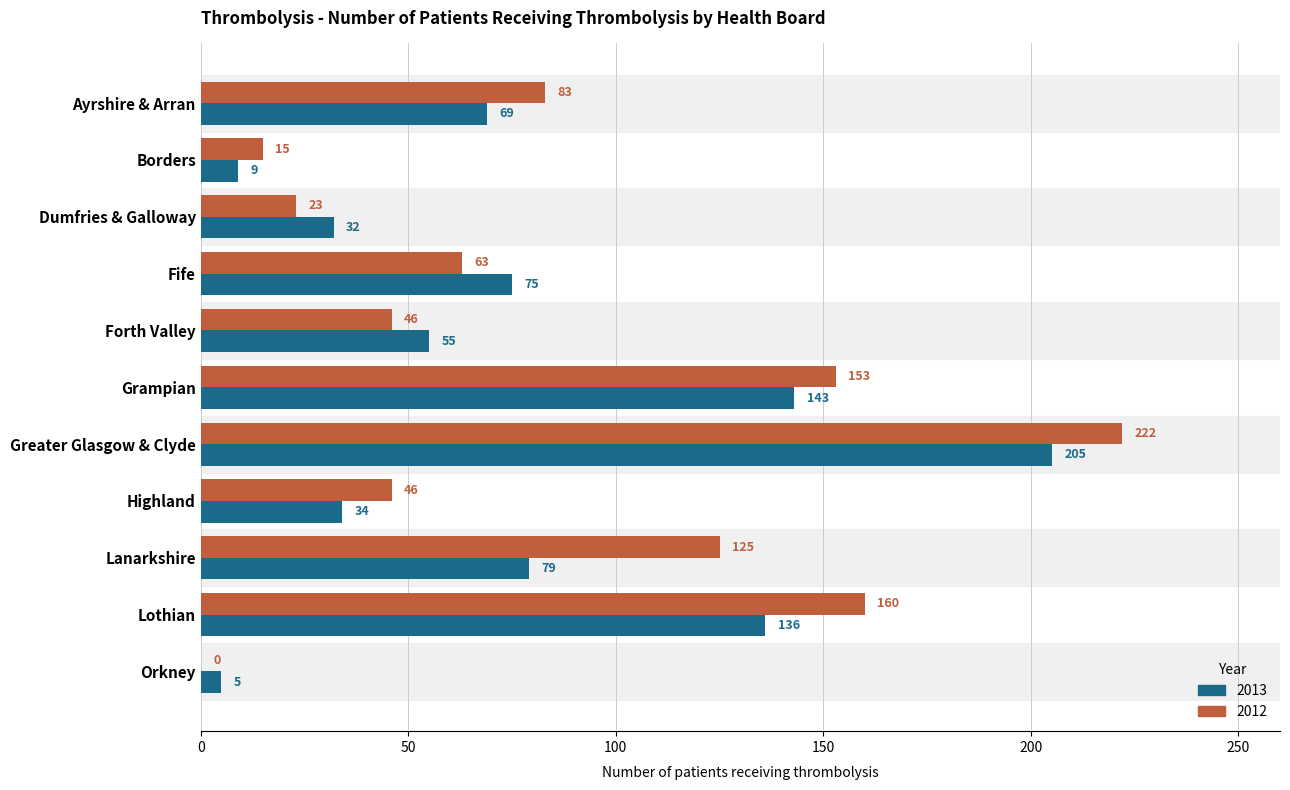

Where is 2013 nearest to the value 105?

Lanarkshire